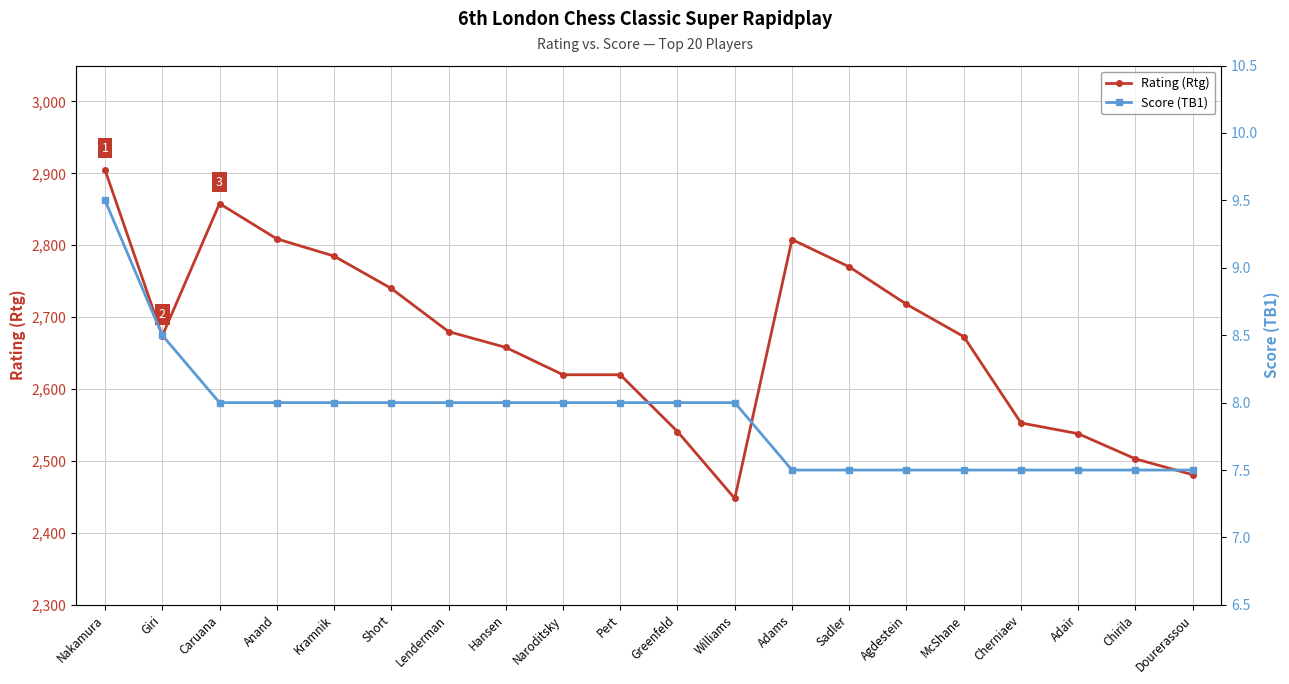

What are all the series names shown in the legend?

Rating (Rtg), Score (TB1)